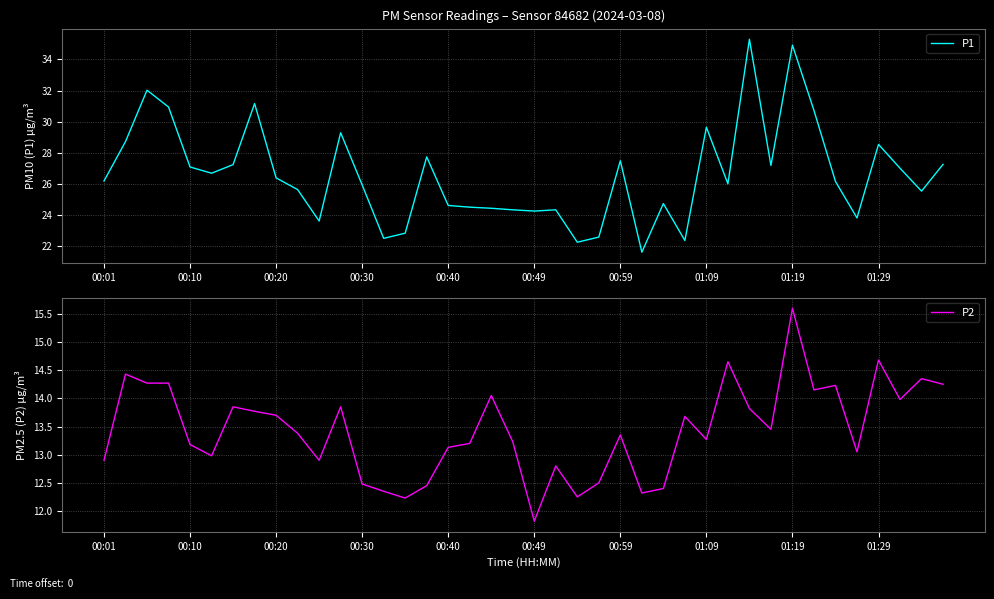

In P1, how many points are lower than both neighbors (excluding endpoints)?

11